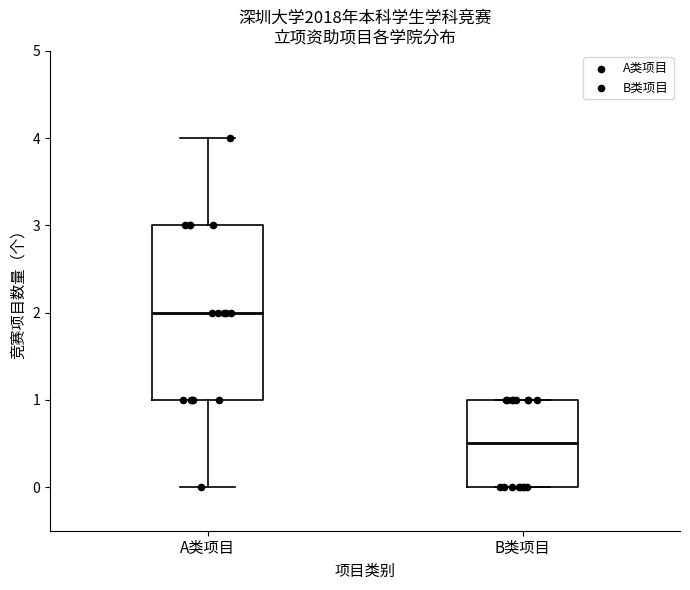

Reading left to right, transcribe this box plot: for each box, give where its median line is, the range the box spans, and where its two whiskers end, as read against the y-axis. The values are not printed on the chart, so give them approximately, as read against the axis.

A类项目: median 2.0, box 1.0 to 3.0, whiskers 0.0 to 4.0
B类项目: median 0.5, box 0.0 to 1.0, whiskers 0.0 to 1.0